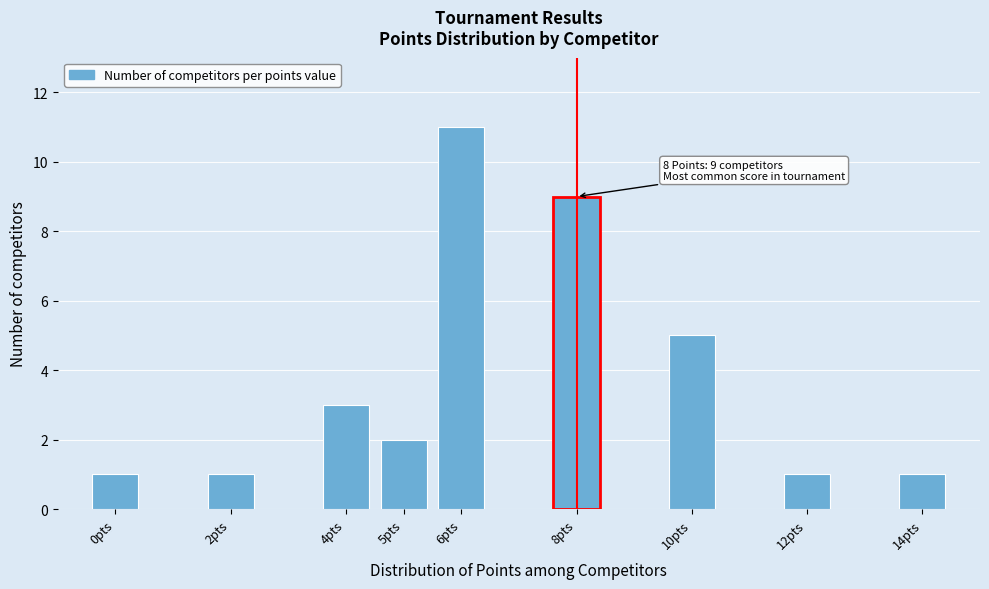

Reading left to right, transcribe all the data shown in this chart.

0pts=1	2pts=1	4pts=3	5pts=2	6pts=11	8pts=9	10pts=5	12pts=1	14pts=1